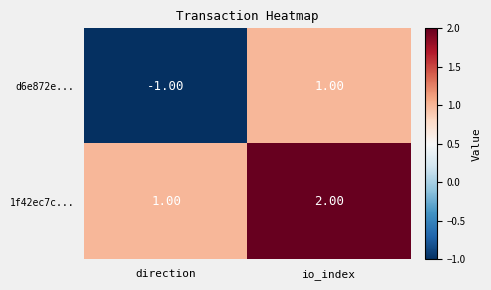

Rank the series by their average value, from lowest to highest.

d6e872e..., 1f42ec7c...